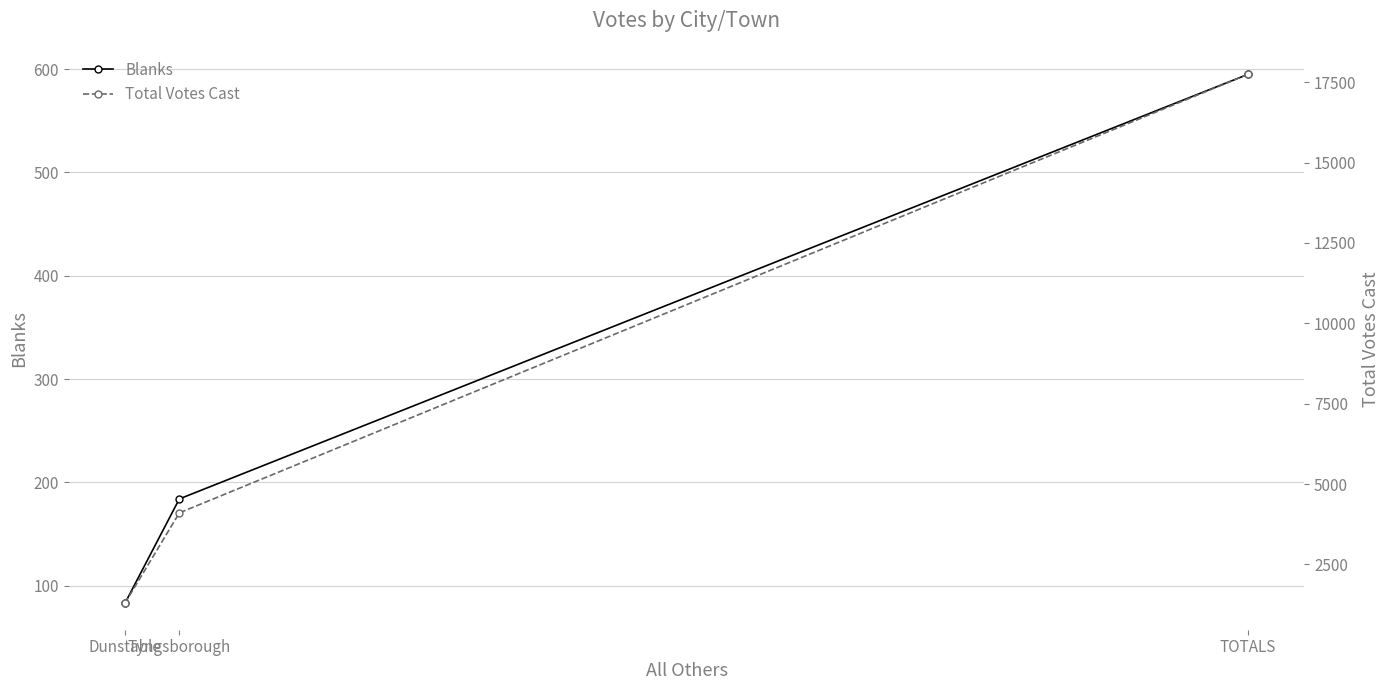

The Total Votes Cast series shows 17745 at TOTALS. True or false?

True